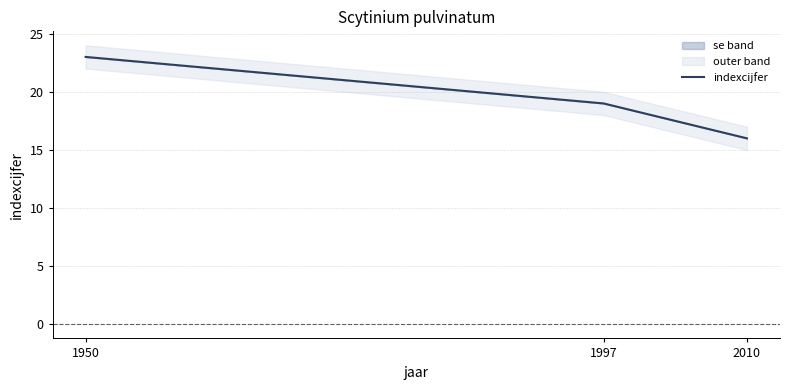

How many data points are less than 19?

1